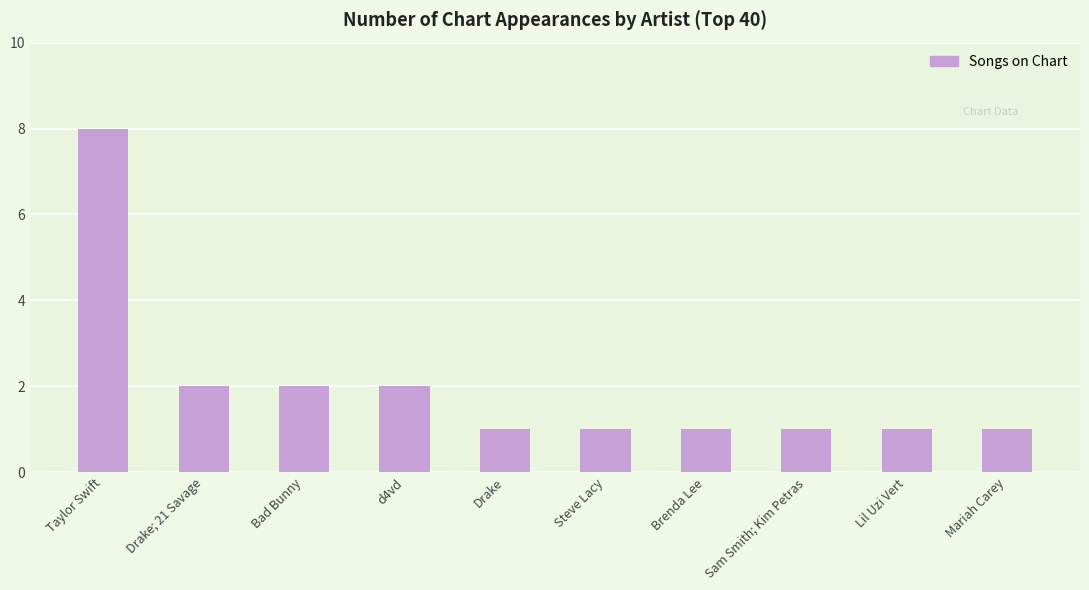

What is the label of the 3rd bar from the left?

Bad Bunny